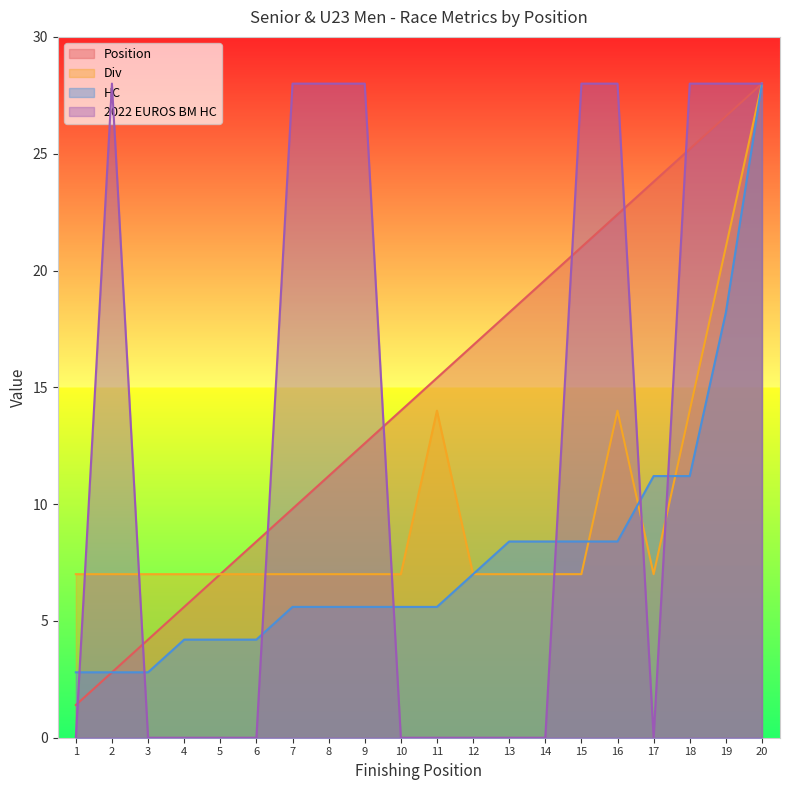

Which category has the highest value in the 2022 EUROS BM HC series?

2